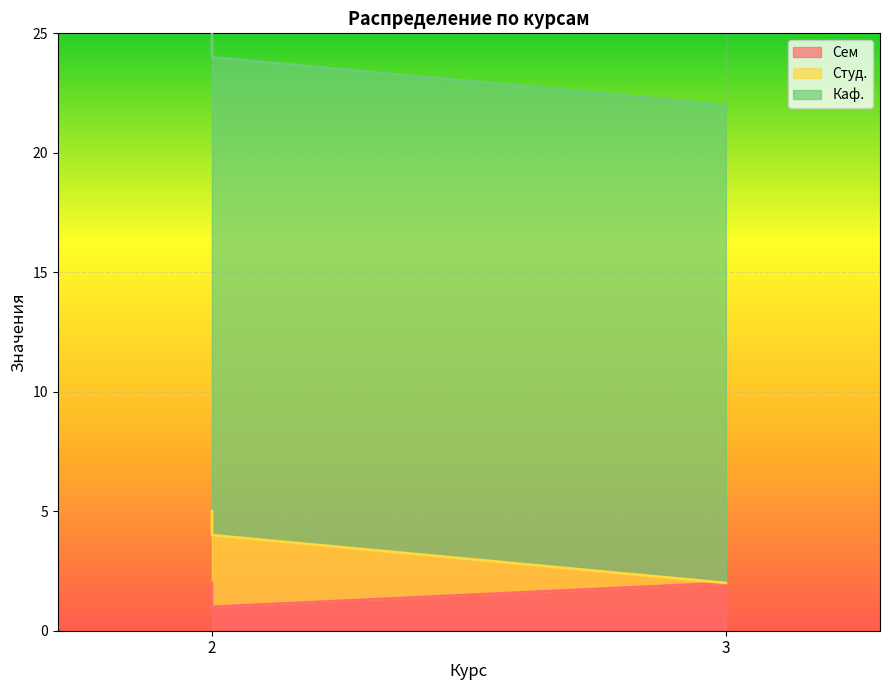

Which series changed the most between 2 and 2?

Сем